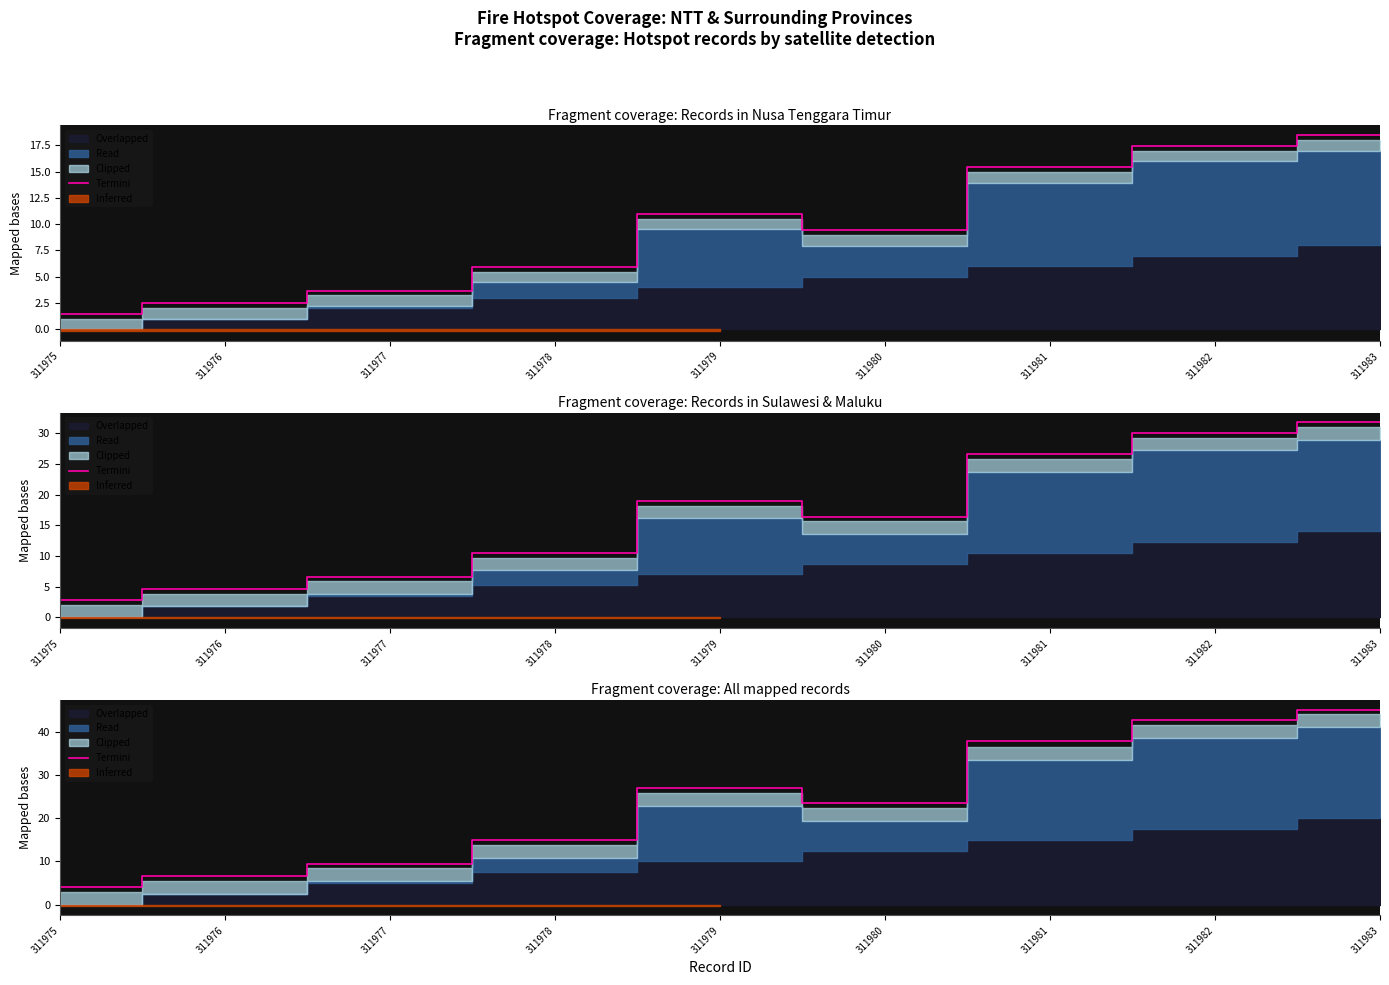

Between 311979 and 311975, which is larger?

311979